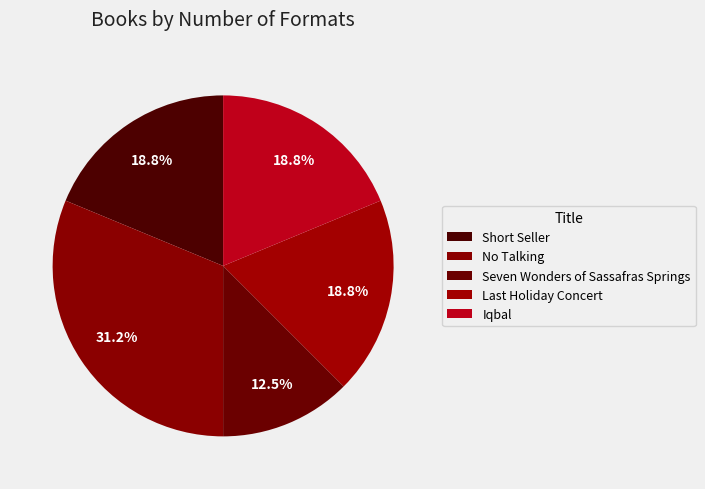

How many segments does this pie chart have?

5